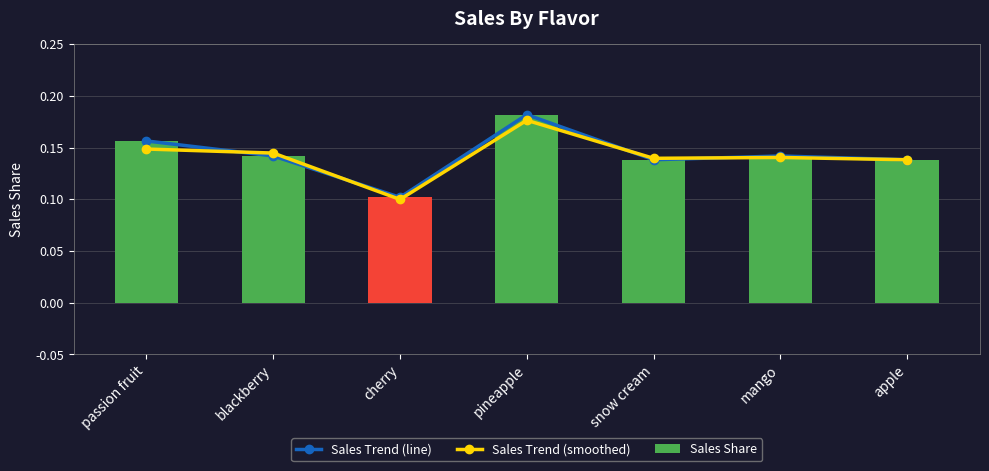

Where is Sales Share nearest to the value 0?

cherry